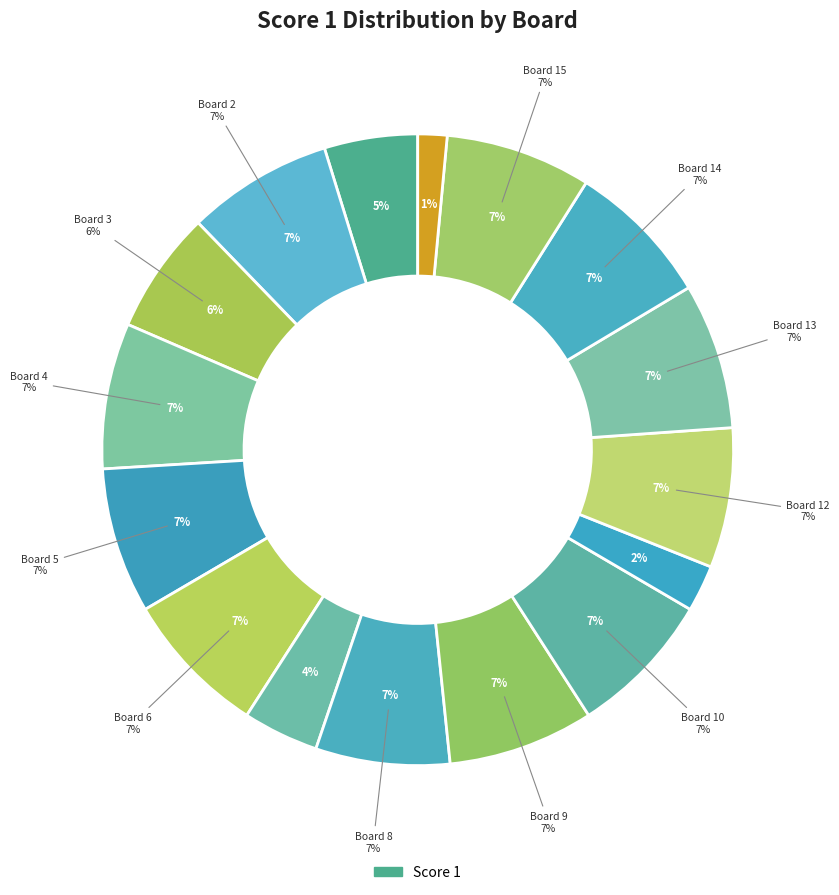

Rank the categories by value from highest to lowest.

Board 2, Board 4, Board 5, Board 6, Board 9, Board 10, Board 13, Board 14, Board 15, Board 12, Board 8, Board 3, Board 1, Board 7, Board 11, Board 16